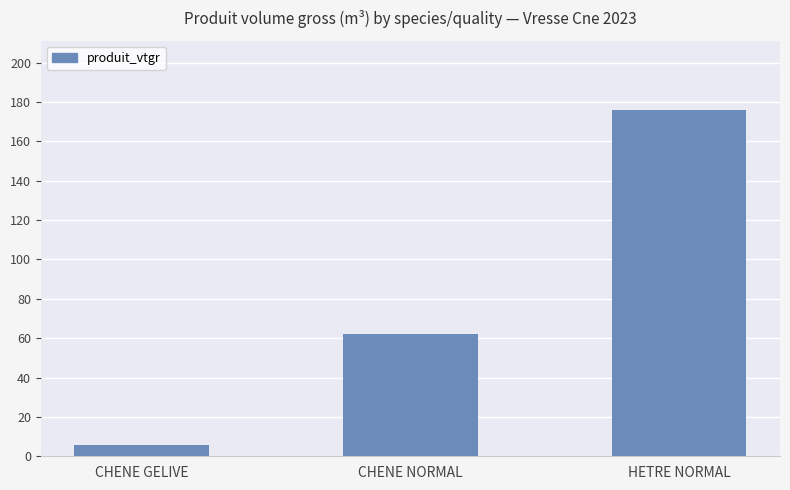

The value at HETRE NORMAL is 103.2. True or false?

False